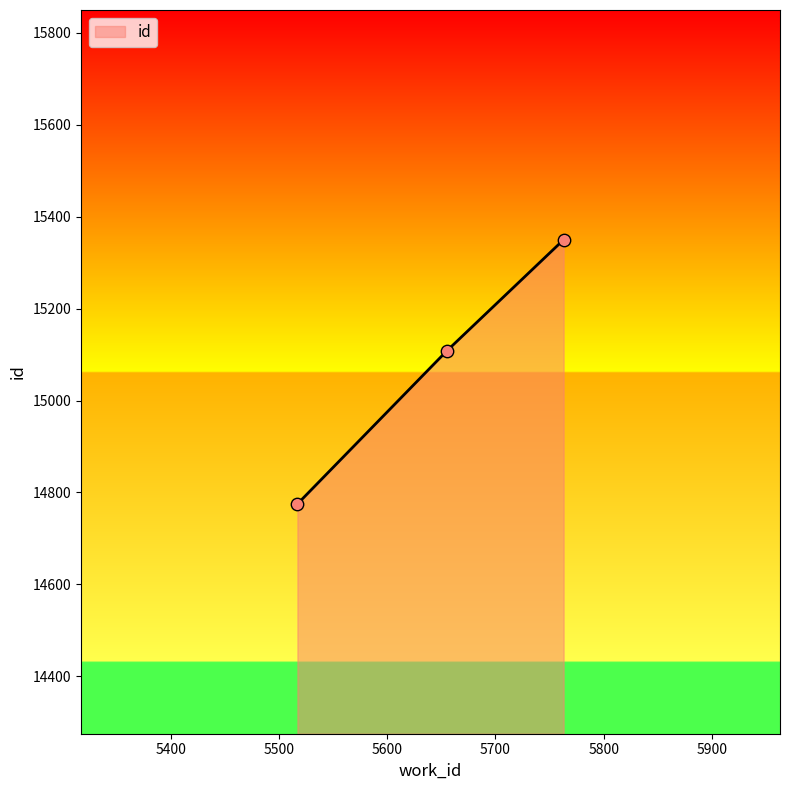

What is the difference between the maximum and minimum values?

575